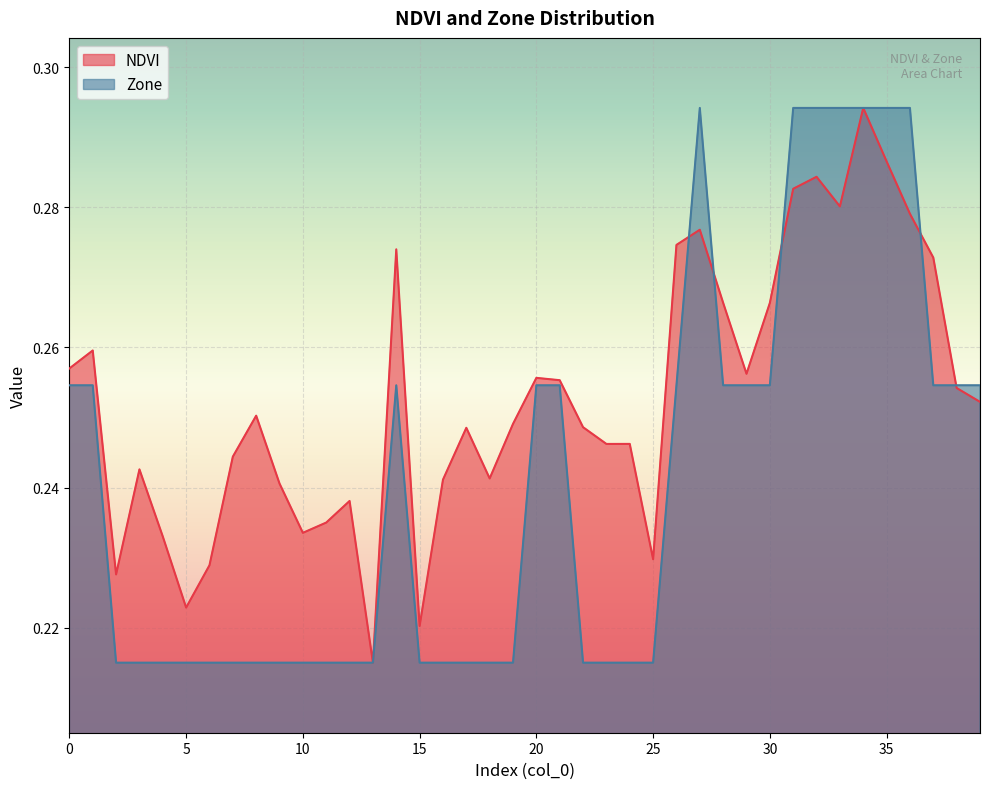

Reading left to right, list all the values displayed in this chart.

NDVI: 0=0.3	1=0.3	2=0.2	3=0.2	4=0.2	5=0.2	6=0.2	7=0.2	8=0.3	9=0.2	10=0.2	11=0.2	12=0.2	13=0.2	14=0.3	15=0.2	16=0.2	17=0.2	18=0.2	19=0.2	20=0.3	21=0.3	22=0.2	23=0.2	24=0.2	25=0.2	26=0.3	27=0.3	28=0.3	29=0.3	30=0.3	31=0.3	32=0.3	33=0.3	34=0.3	35=0.3	36=0.3	37=0.3	38=0.3	39=0.3
Zone: 0=0.3	1=0.3	2=0.2	3=0.2	4=0.2	5=0.2	6=0.2	7=0.2	8=0.2	9=0.2	10=0.2	11=0.2	12=0.2	13=0.2	14=0.3	15=0.2	16=0.2	17=0.2	18=0.2	19=0.2	20=0.3	21=0.3	22=0.2	23=0.2	24=0.2	25=0.2	26=0.3	27=0.3	28=0.3	29=0.3	30=0.3	31=0.3	32=0.3	33=0.3	34=0.3	35=0.3	36=0.3	37=0.3	38=0.3	39=0.3